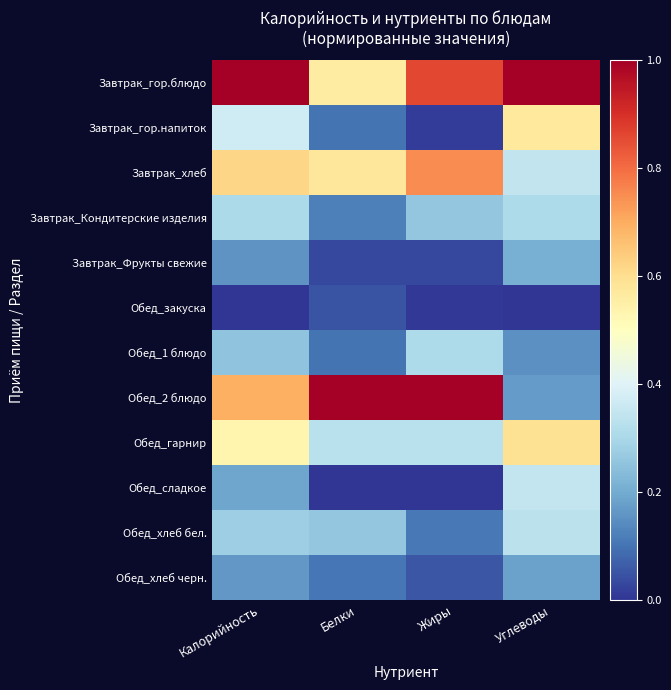

Which series has the largest total across all categories?

Завтрак_гор.блюдо